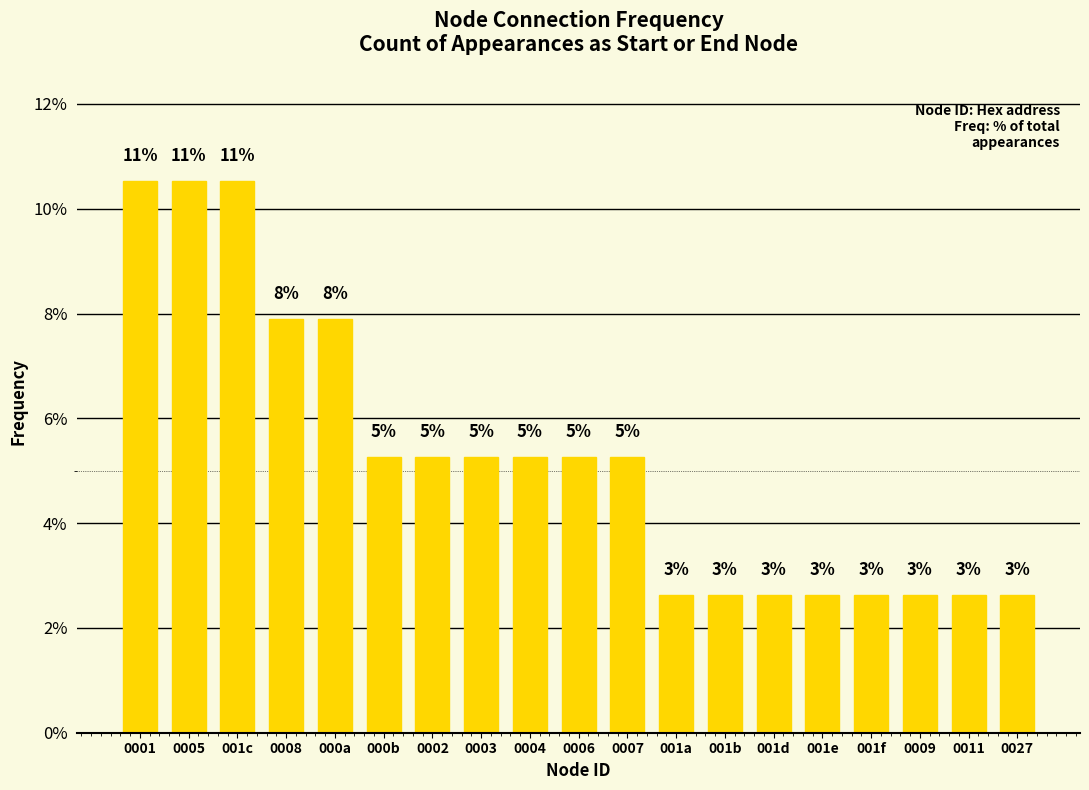

Which label corresponds to the smallest value in the chart?

001a